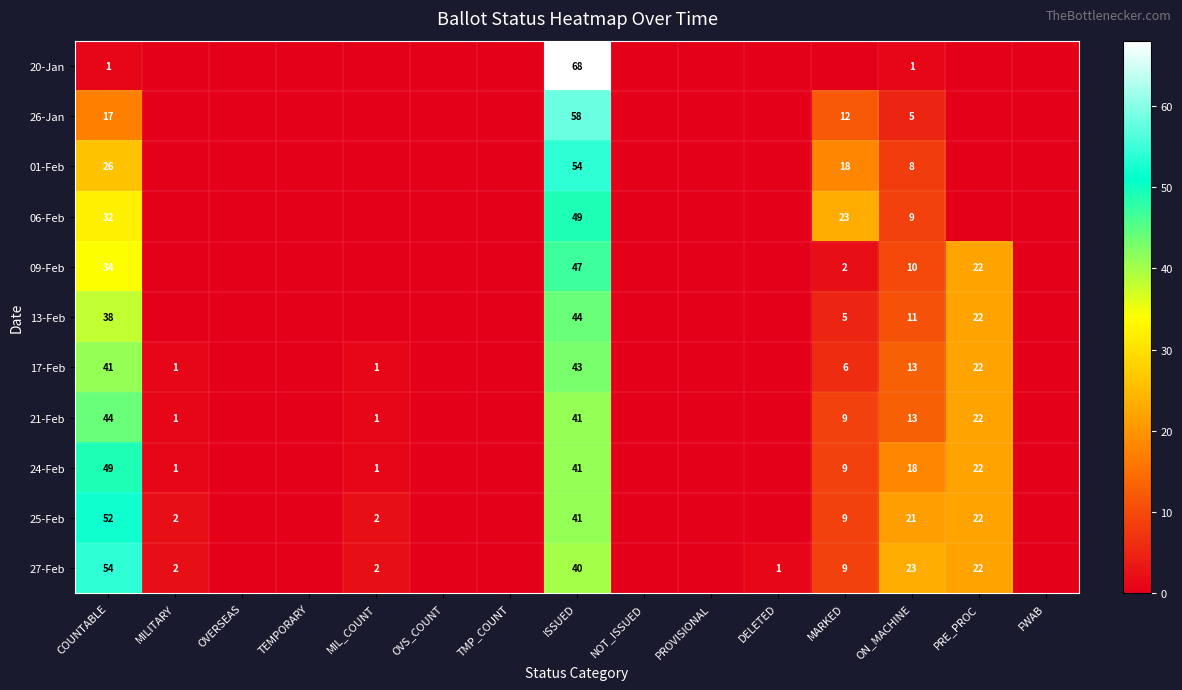

The 27-Feb series shows 89 at COUNTABLE. True or false?

False